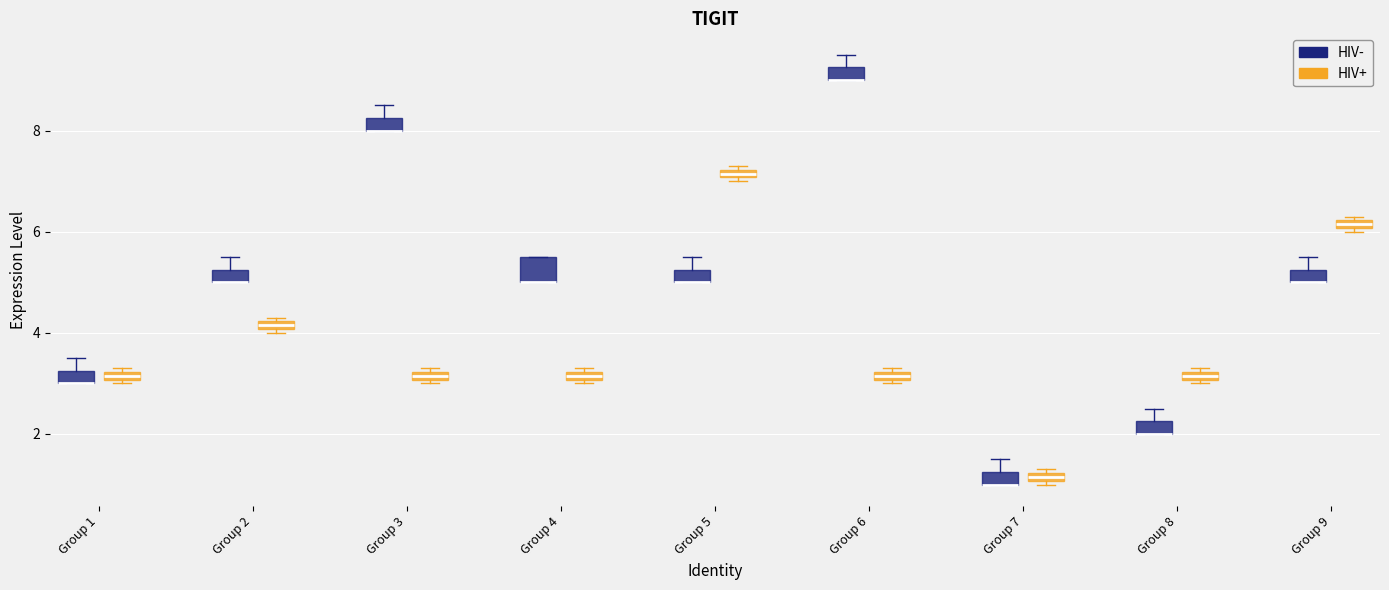

Where is the lower edge of the box for Group 1 (HIV-) on the y-axis? The values are not printed on the chart, so give them approximately, as read against the axis.

3.0